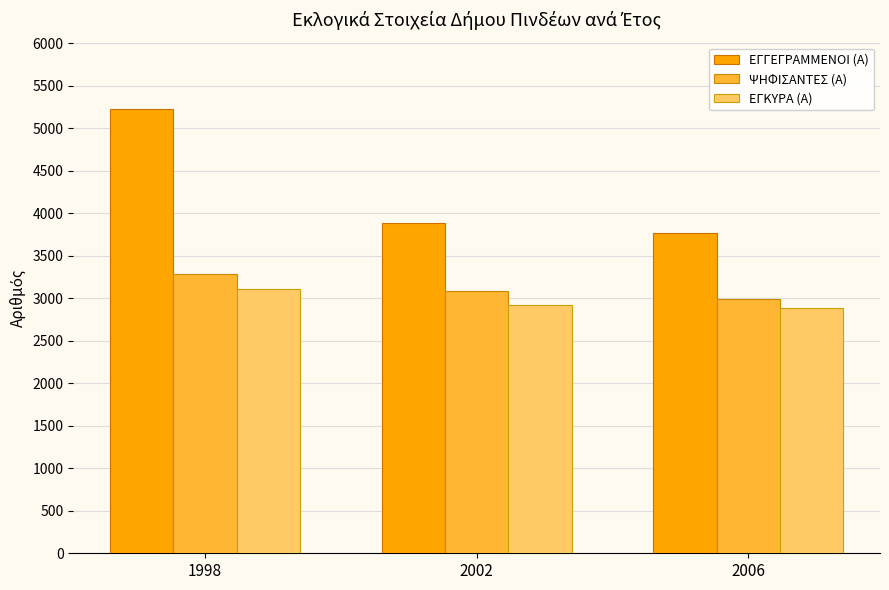

Reading left to right, what are all the values shown in this chart?

ΕΓΓΕΓΡΑΜΜΕΝΟΙ (Α): 1998=5223	2002=3879	2006=3769
ΨΗΦΙΣΑΝΤΕΣ (Α): 1998=3284	2002=3081	2006=2988
ΕΓΚΥΡΑ (Α): 1998=3112	2002=2923	2006=2888